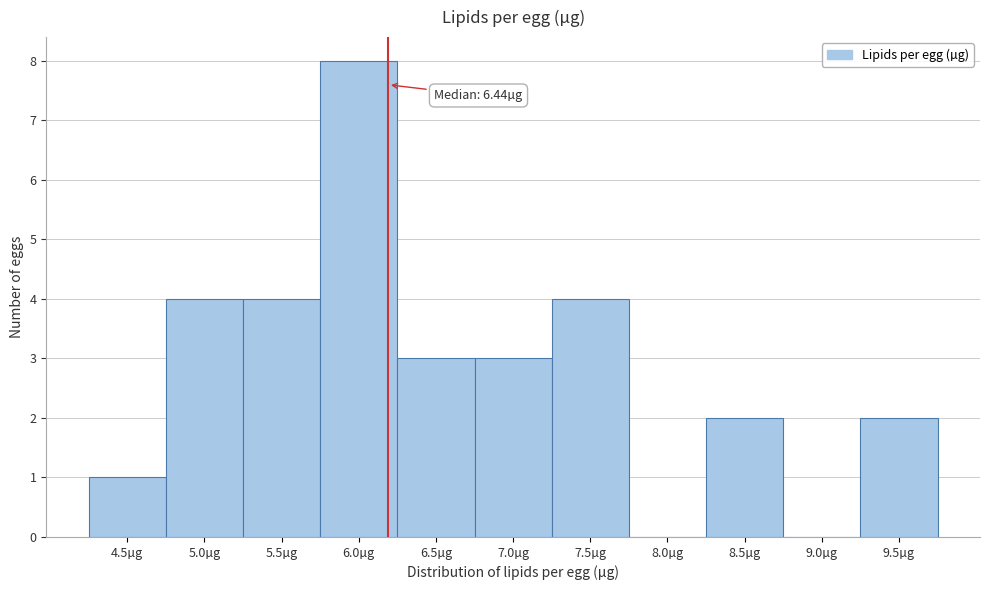

Reading left to right, transcribe all the data shown in this chart.

4.5µg=1	5.0µg=4	5.5µg=4	6.0µg=8	6.5µg=3	7.0µg=3	7.5µg=4	8.0µg=0	8.5µg=2	9.0µg=0	9.5µg=2